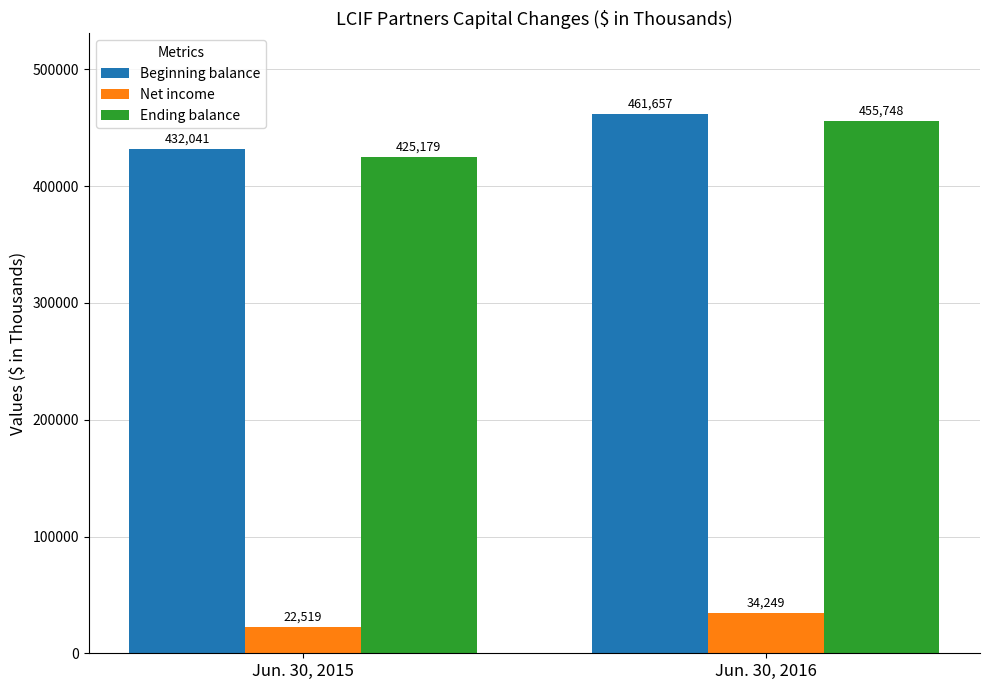

Rank the series at Jun. 30, 2015 from highest to lowest value.

Beginning balance, Ending balance, Net income